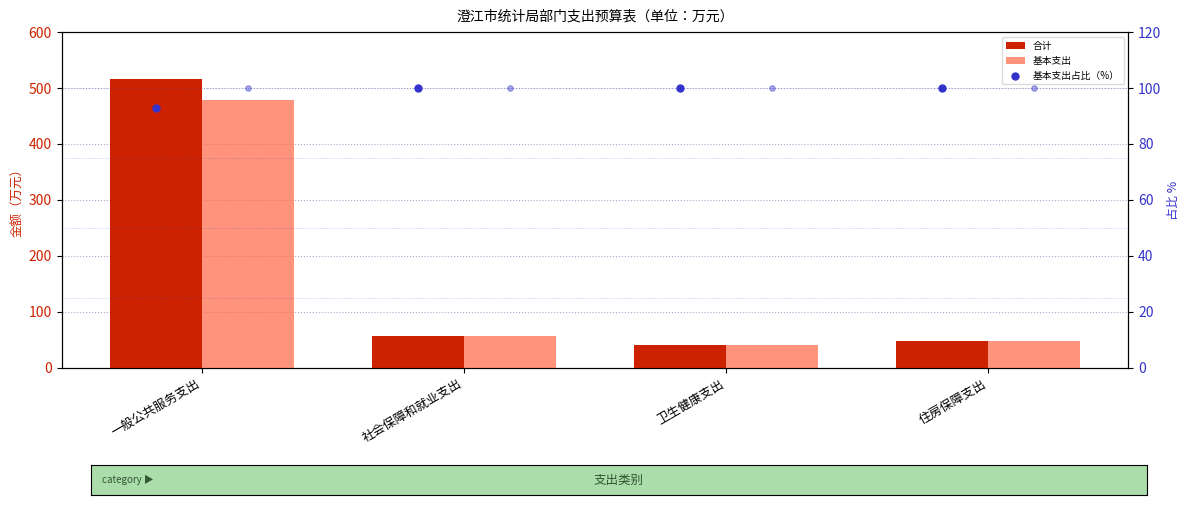

At how many categories does at least one series exceed 333?

1